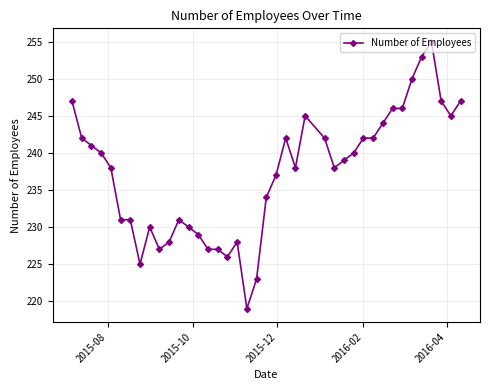

What is the value of the 29th point from the left?

240